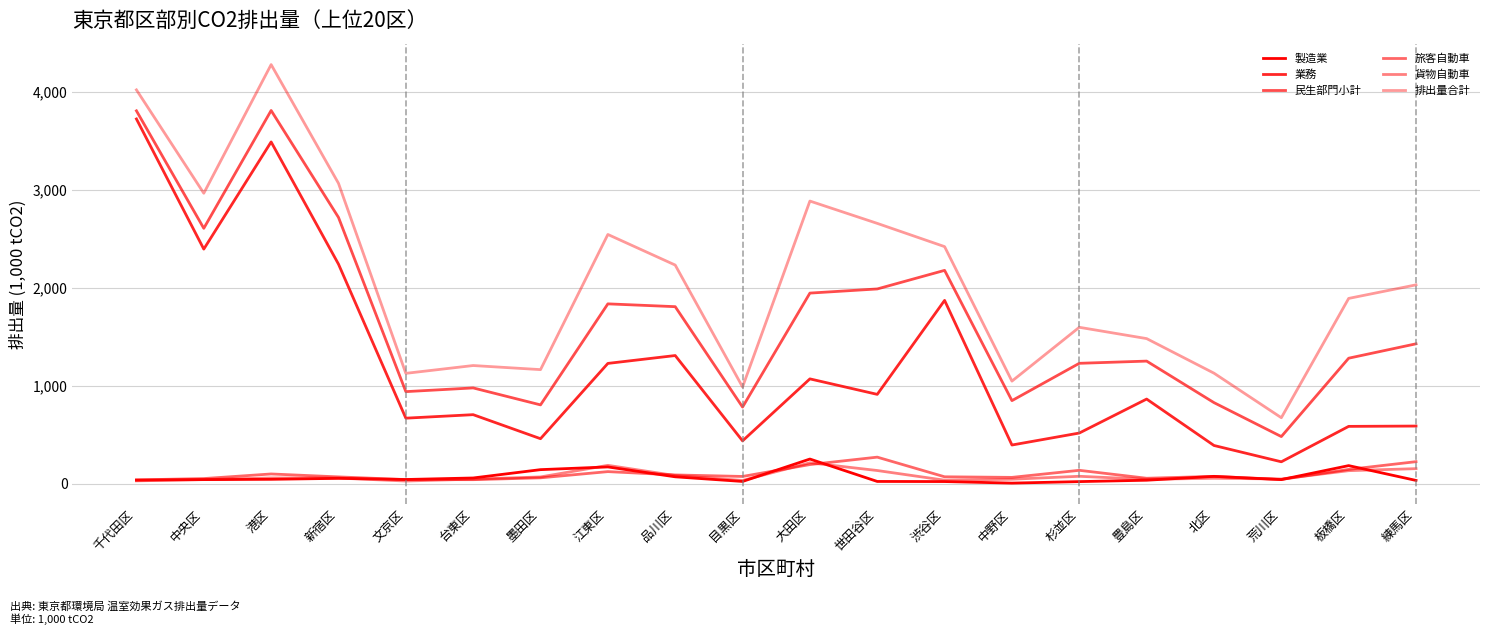

What is the sum of all 民生部門小計 values?

33543.6